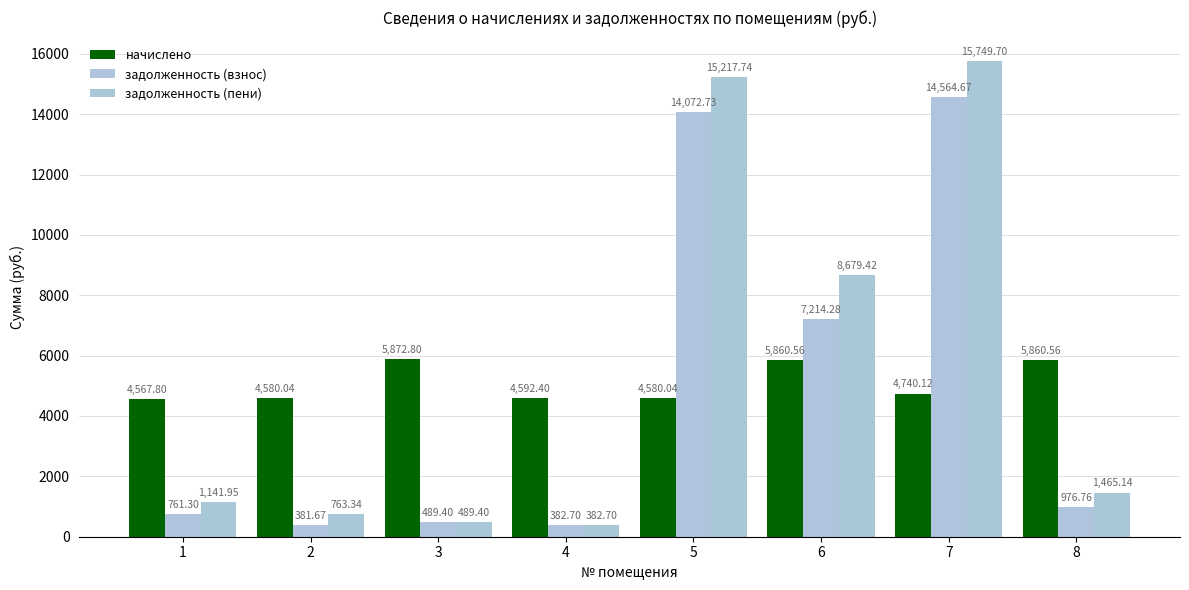

Read the задолженность (взнос) value at 2.

381.7